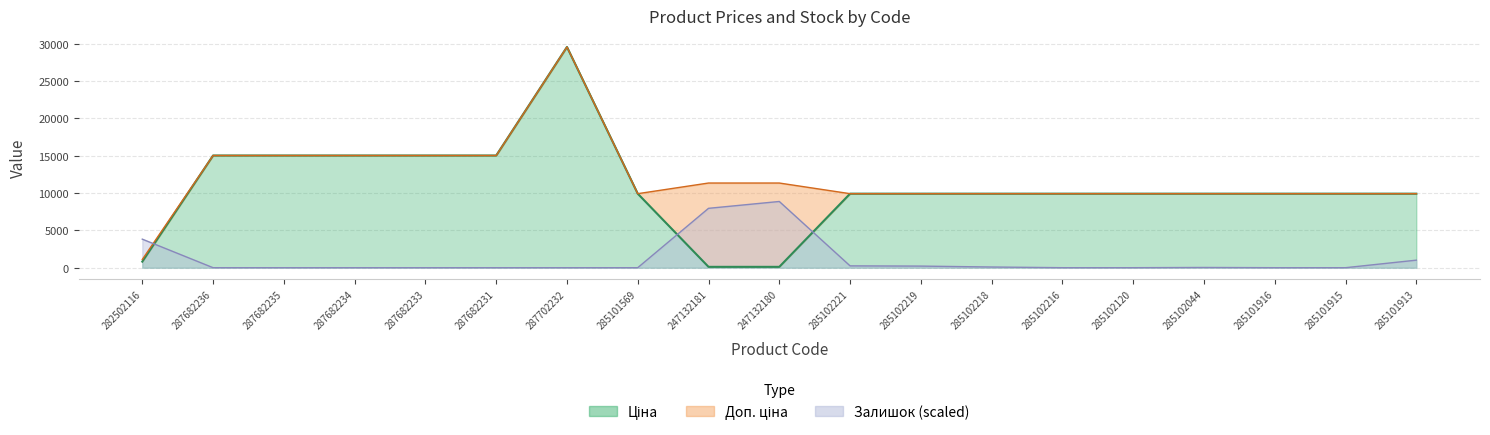

List the labels in order of Доп. ціна value, largest first.

287702232, 287682236, 287682235, 287682234, 287682233, 287682231, 247132181, 247132180, 285101569, 285102221, 285102219, 285102218, 285102216, 285102120, 285102044, 285101916, 285101915, 285101913, 282502116